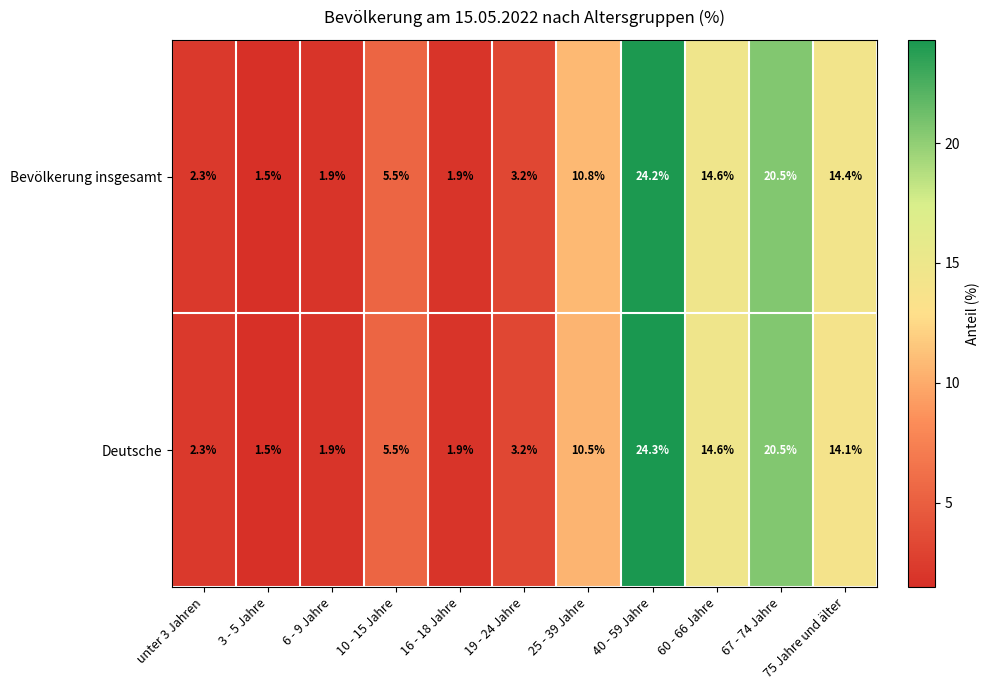

Is the value of Bevölkerung insgesamt at unter 3 Jahren greater than the value of Deutsche at 3 - 5 Jahre?

Yes